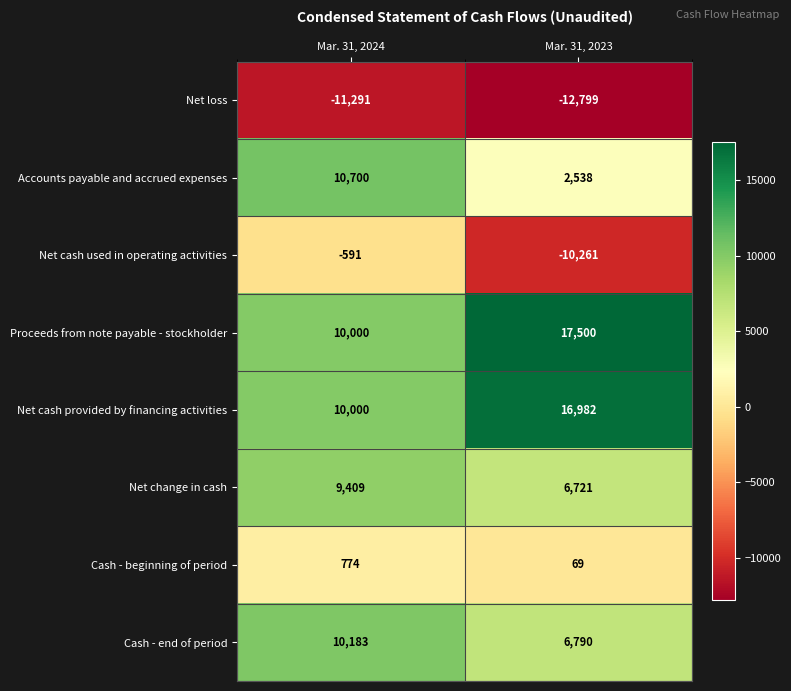

Which series changed the most between Mar. 31, 2024 and Mar. 31, 2023?

Net cash used in operating activities